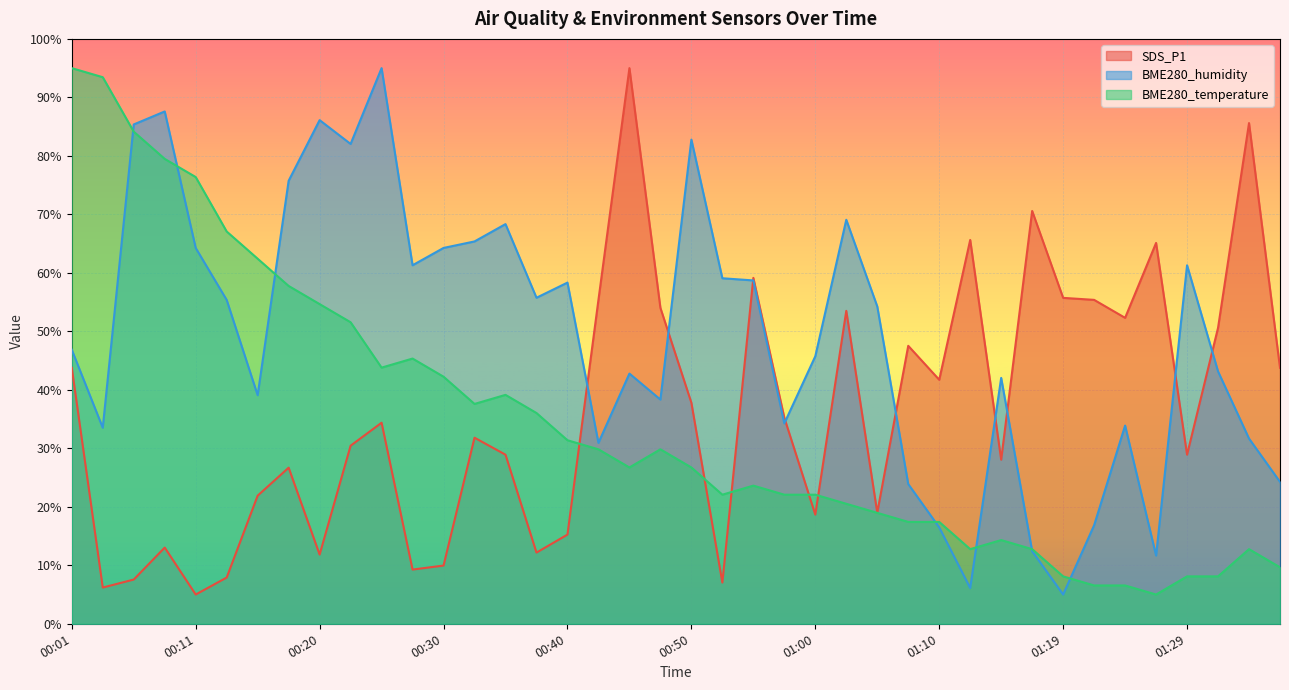

Reading left to right, what are all the values shown in this chart?

SDS_P1: 00:01=43.8	00:03=6.2	00:06=7.6	00:08=13.0	00:11=5.0	00:13=7.9	00:16=21.9	00:18=26.7	00:20=11.8	00:23=30.4	00:25=34.4	00:28=9.3	00:30=10.0	00:33=31.8	00:35=28.9	00:38=12.2	00:40=15.2	00:43=55.4	00:45=95.0	00:47=54.0	00:50=37.8	00:52=7.0	00:55=59.1	00:57=35.2	01:00=18.7	01:02=53.5	01:05=19.0	01:07=47.5	01:10=41.7	01:12=65.6	01:14=28.1	01:17=70.6	01:19=55.7	01:22=55.4	01:24=52.3	01:27=65.1	01:29=28.9	01:32=50.6	01:34=85.6	01:37=43.8
BME280_humidity: 00:01=46.9	00:03=33.5	00:06=85.4	00:08=87.6	00:11=64.3	00:13=55.4	00:16=39.1	00:18=75.7	00:20=86.1	00:23=82.0	00:25=95.0	00:28=61.3	00:30=64.3	00:33=65.4	00:35=68.3	00:38=55.7	00:40=58.3	00:43=30.9	00:45=42.8	00:47=38.3	00:50=82.8	00:52=59.1	00:55=58.7	00:57=34.3	01:00=45.7	01:02=69.1	01:05=54.3	01:07=23.9	01:10=16.5	01:12=6.1	01:14=42.0	01:17=12.4	01:19=5.0	01:22=16.9	01:24=33.9	01:27=11.7	01:29=61.3	01:32=43.1	01:34=31.7	01:37=24.3
BME280_temperature: 00:01=95.0	00:03=93.4	00:06=84.1	00:08=79.5	00:11=76.4	00:13=67.1	00:16=62.4	00:18=57.8	00:20=54.7	00:23=51.6	00:25=43.8	00:28=45.3	00:30=42.2	00:33=37.6	00:35=39.1	00:38=36.0	00:40=31.4	00:43=29.8	00:45=26.7	00:47=29.8	00:50=26.7	00:52=22.1	00:55=23.6	00:57=22.1	01:00=22.1	01:02=20.5	01:05=19.0	01:07=17.4	01:10=17.4	01:12=12.8	01:14=14.3	01:17=12.8	01:19=8.1	01:22=6.6	01:24=6.6	01:27=5.0	01:29=8.1	01:32=8.1	01:34=12.8	01:37=9.7